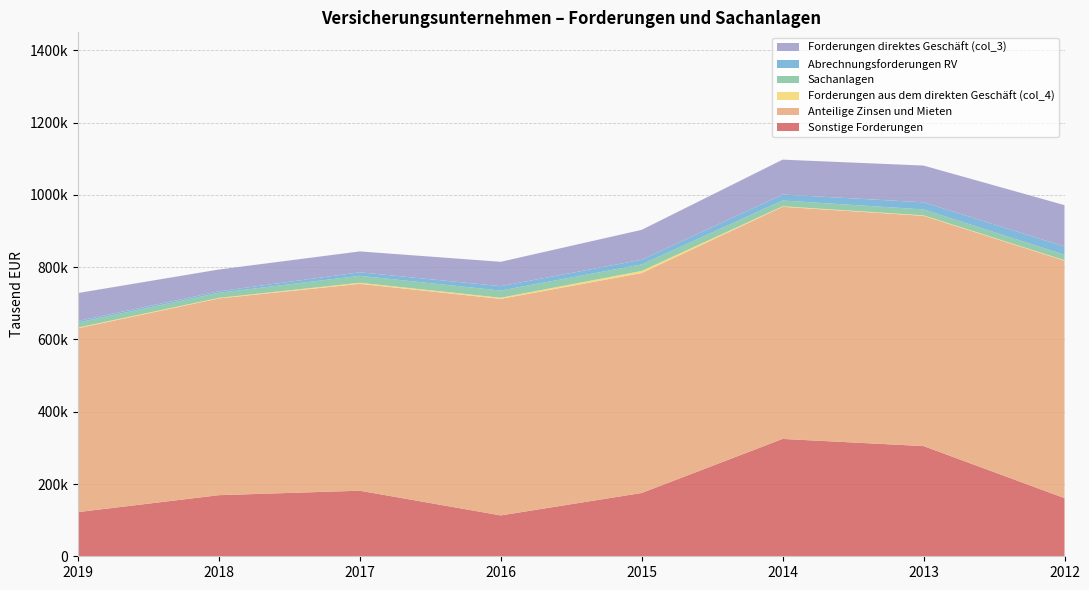

Reading right to left, transcribe all the data shown in this chart.

Sonstige Forderungen: 160944	304954	324792	175146	113094	181471	169096	122203
Anteilige Zinsen und Mieten: 657096	637218	642340	608629	599233	572497	544431	508756
Forderungen aus dem direkten Geschäft (col_4): 1471	1458	1550	5891	3241	3046	1620	2087
Sachanlagen: 14929	16292	15954	18082	19832	19170	14043	13740
Abrechnungsforderungen RV: 22946	19671	16480	12879	12078	9717	4058	4356
Forderungen direktes Geschäft (col_3): 114381	101707	96571	82770	67516	57815	60364	77342